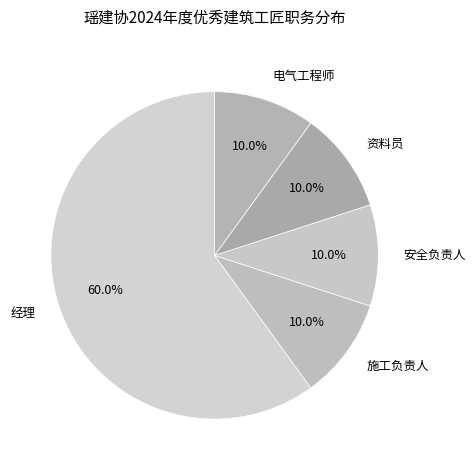

How many segments does this pie chart have?

5